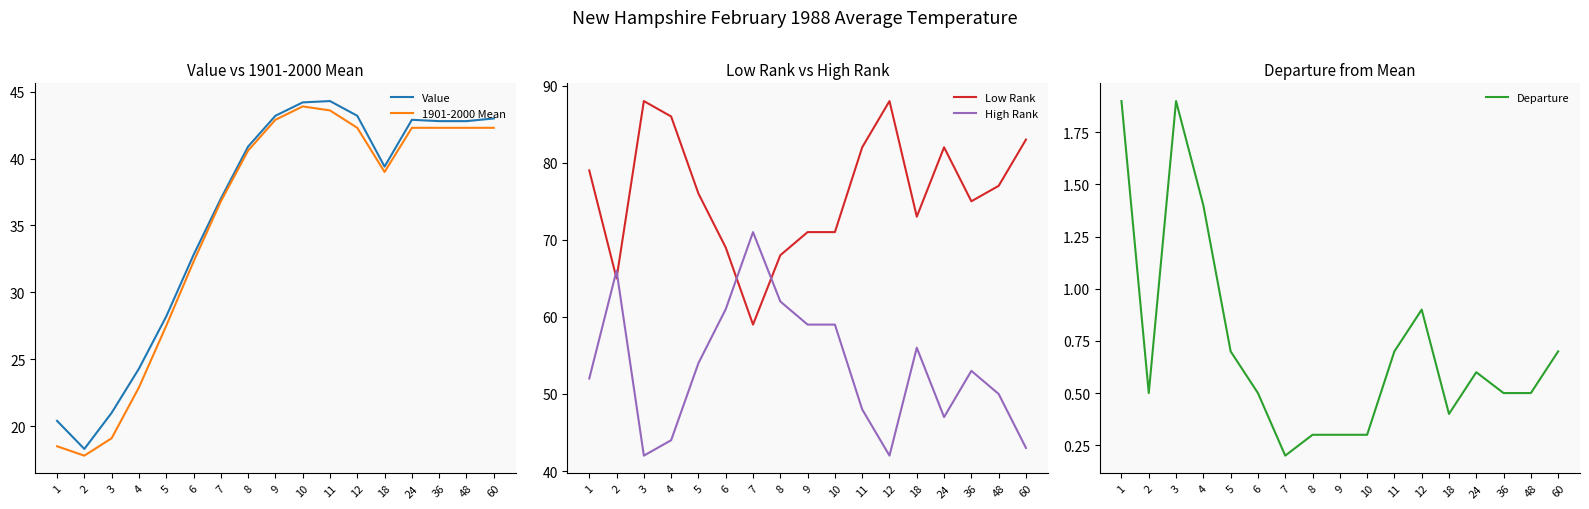

How many lines are shown in the chart?

5